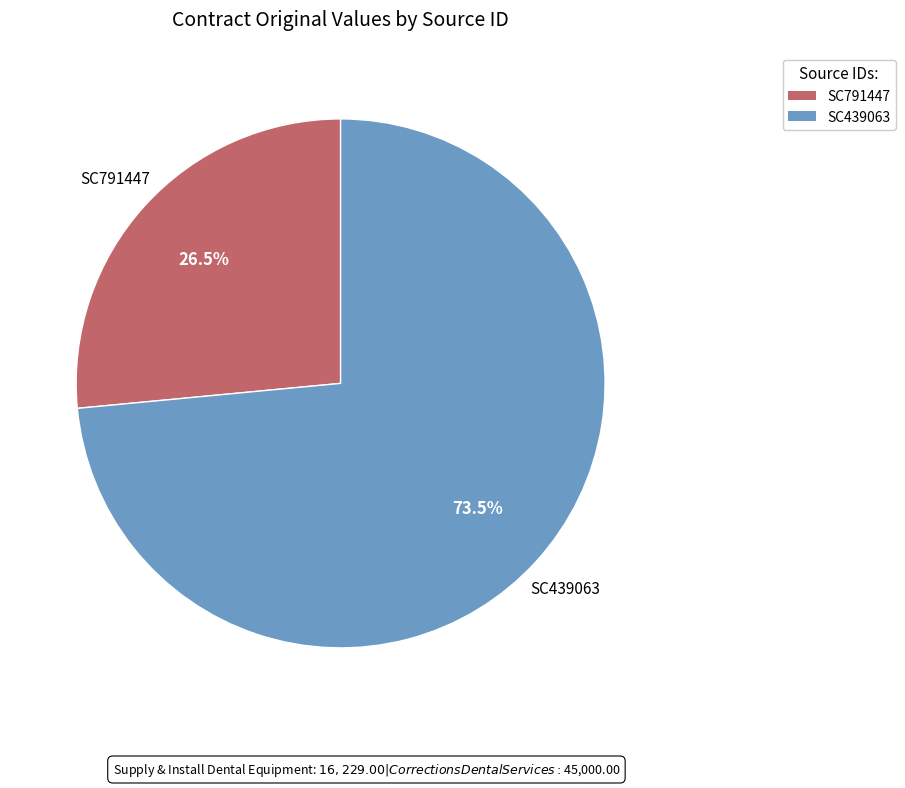

What is the ratio of the value at SC439063 to the value at SC791447?

2.8